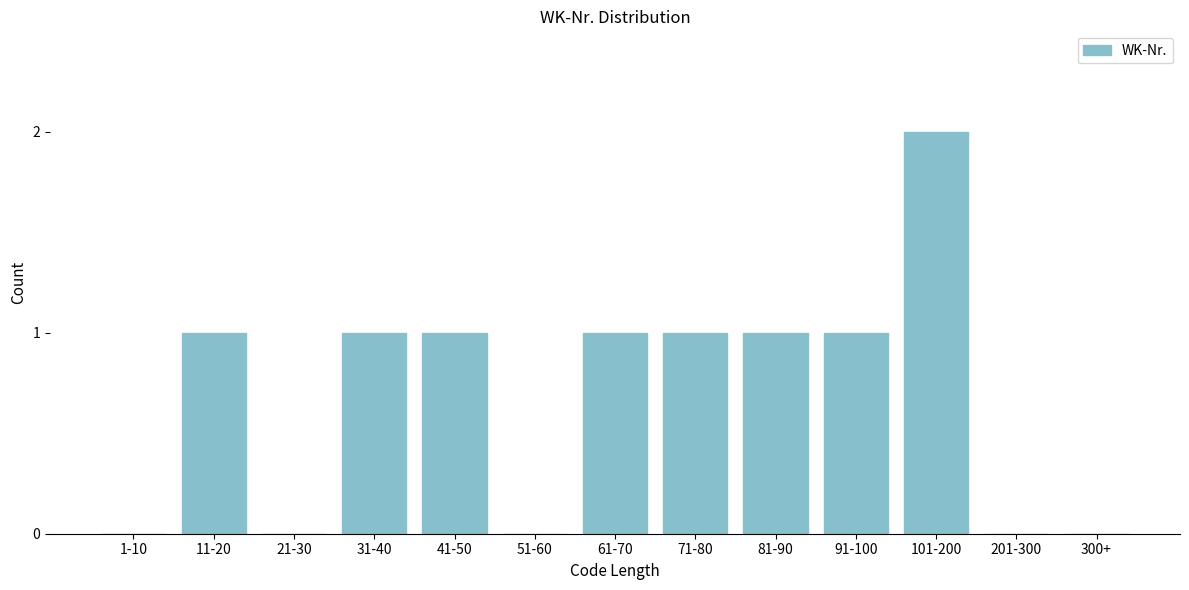

Reading left to right, transcribe all the data shown in this chart.

1-10=0	11-20=1	21-30=0	31-40=1	41-50=1	51-60=0	61-70=1	71-80=1	81-90=1	91-100=1	101-200=2	201-300=0	300+=0